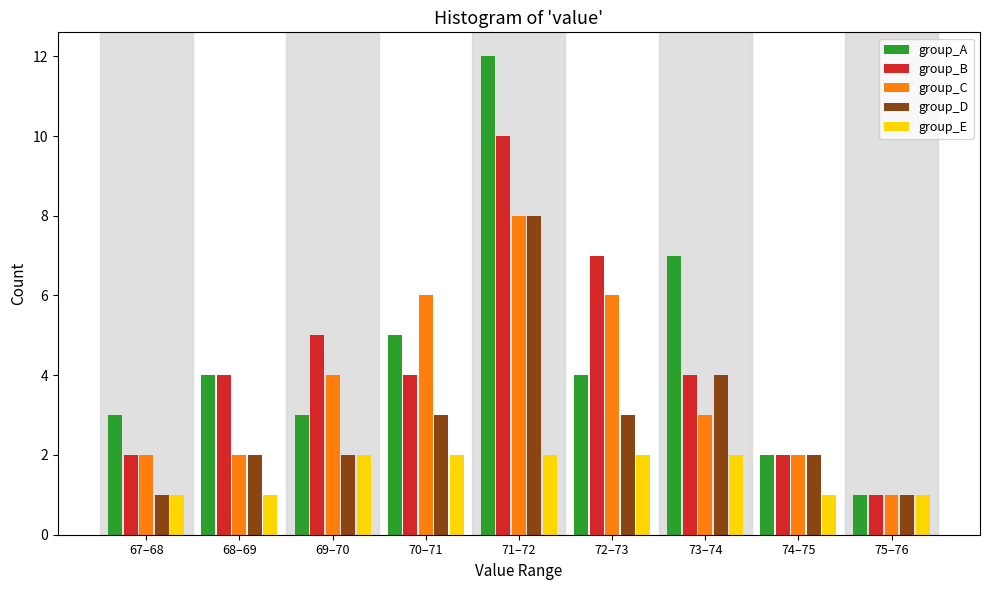

Rank the series at 72–73 from highest to lowest value.

group_B, group_C, group_A, group_D, group_E